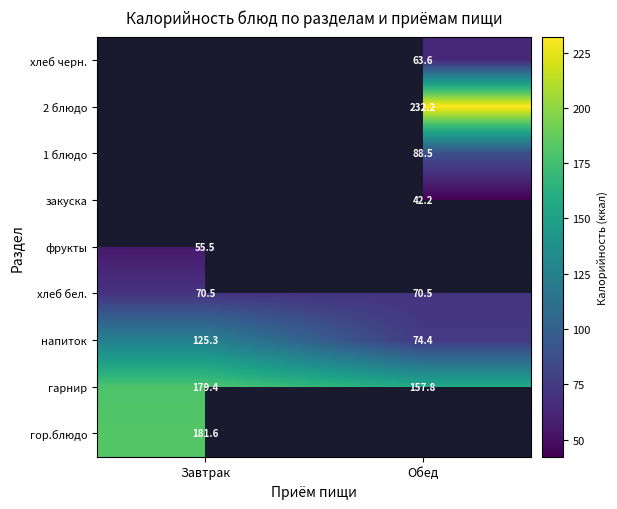

What is the sum of all гарнир values?

337.2